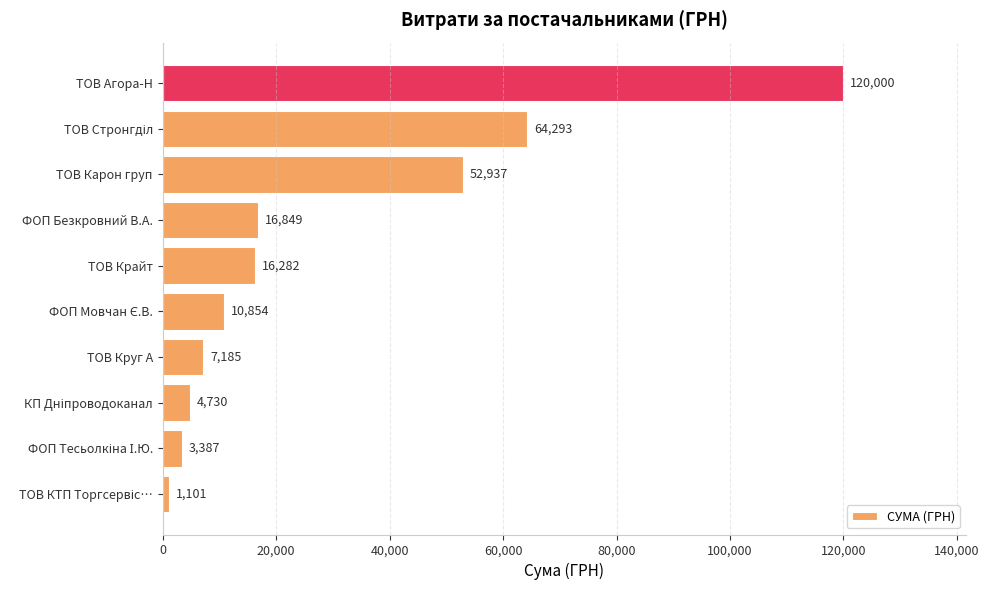

Is it true that the value at ТОВ Карон груп is 26249?

False